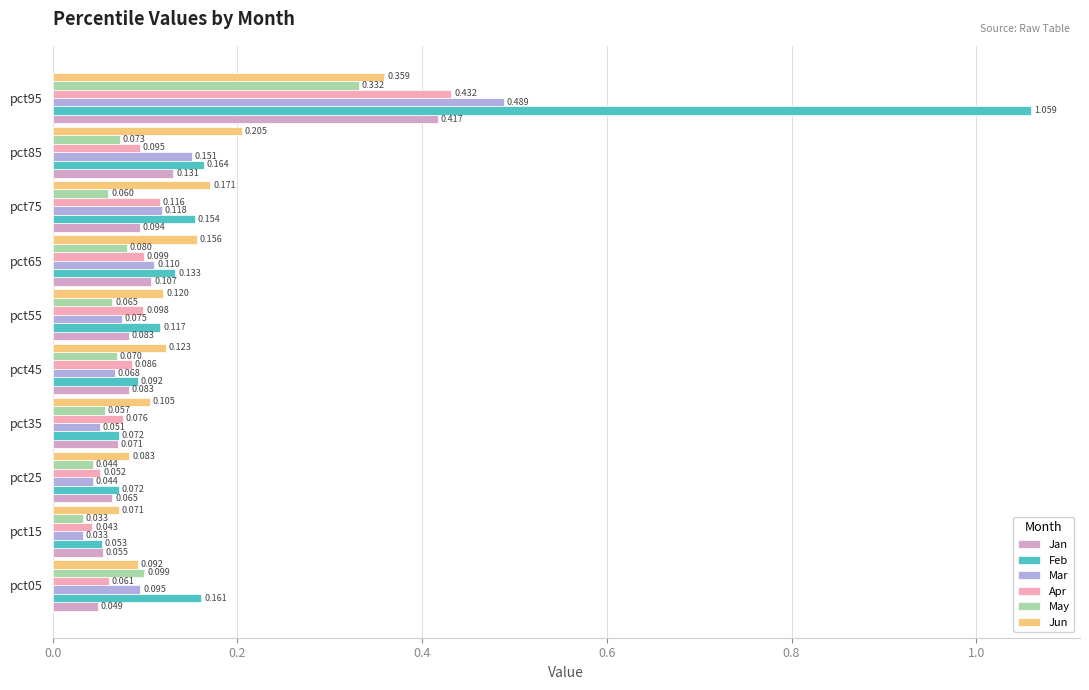

What is the value of the Feb bar at the 6th from the left?

0.1